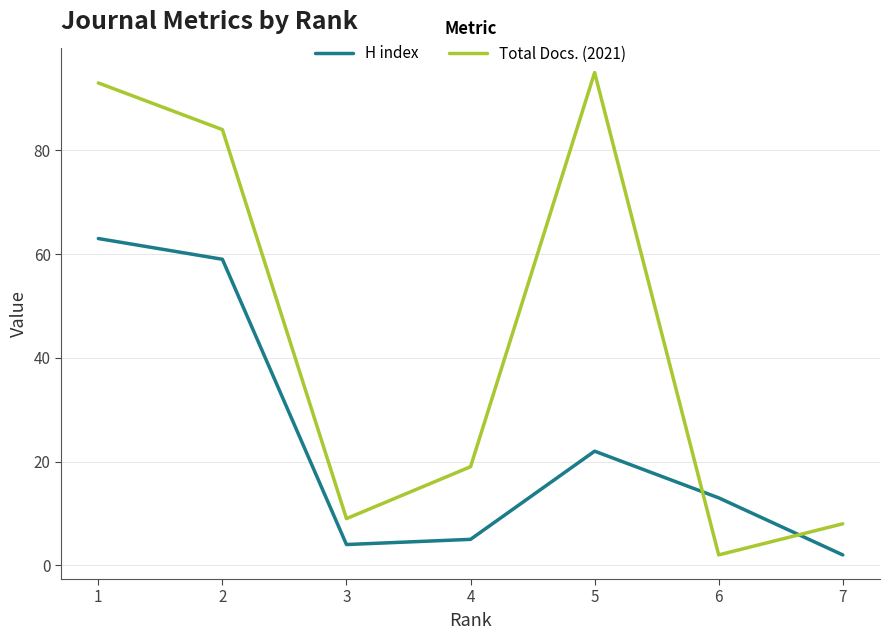

What is the sum of all Total Docs. (2021) values?

310